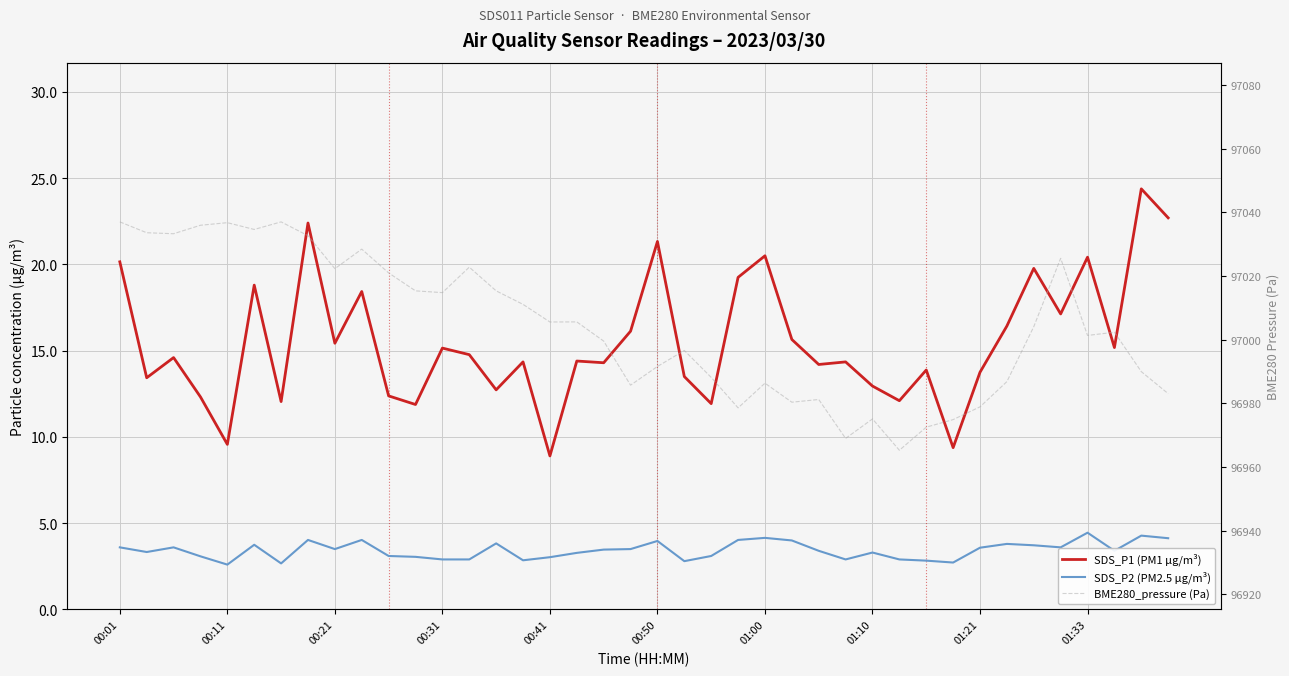

How many interior local peaks does the BME280_pressure (Pa) series have?

11